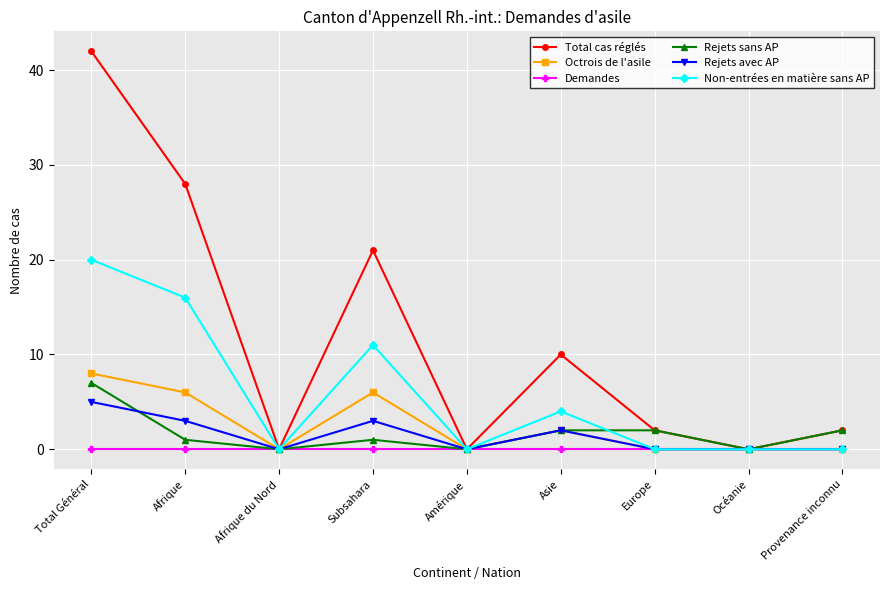

Which series has the largest range (max minus min)?

Total cas réglés